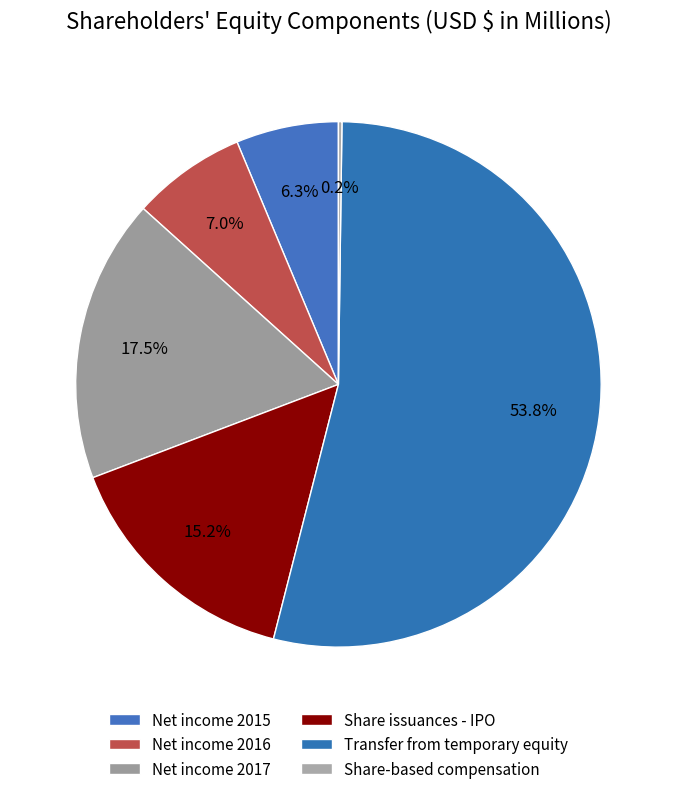

To the nearest percent, what portion does Share issuances - IPO represent?

15%